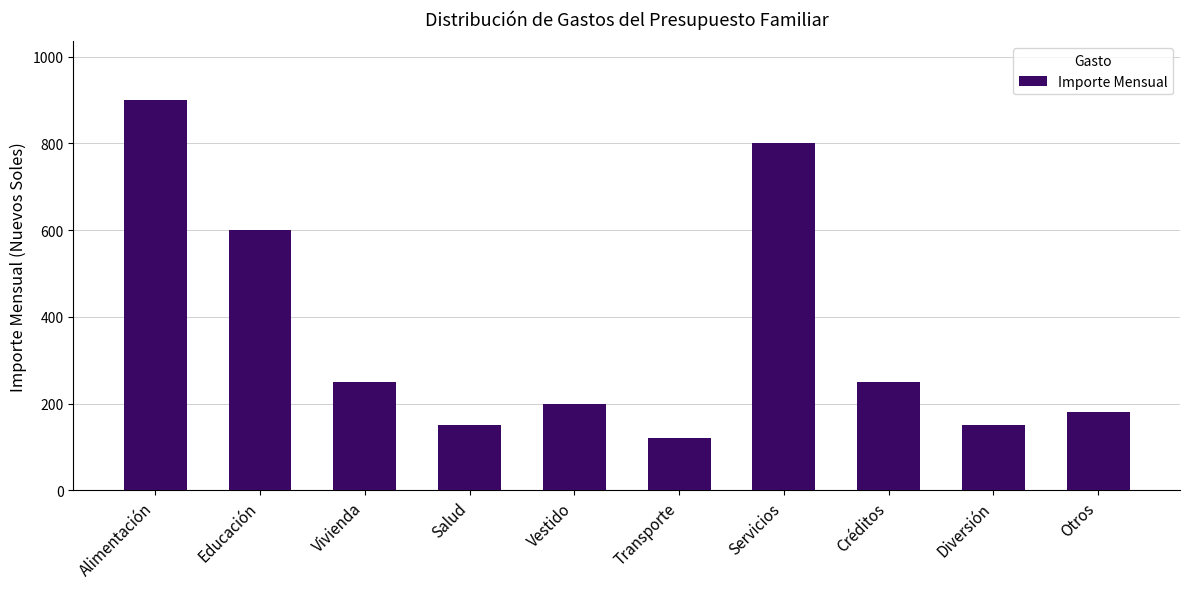

What is the value of the 2nd bar from the left?

600